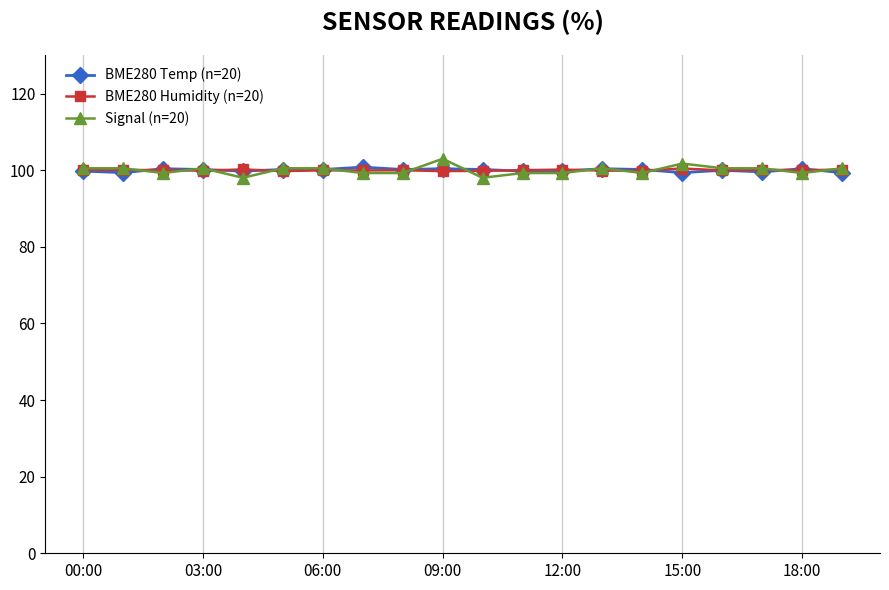

Which series has the largest range (max minus min)?

Signal (n=20)